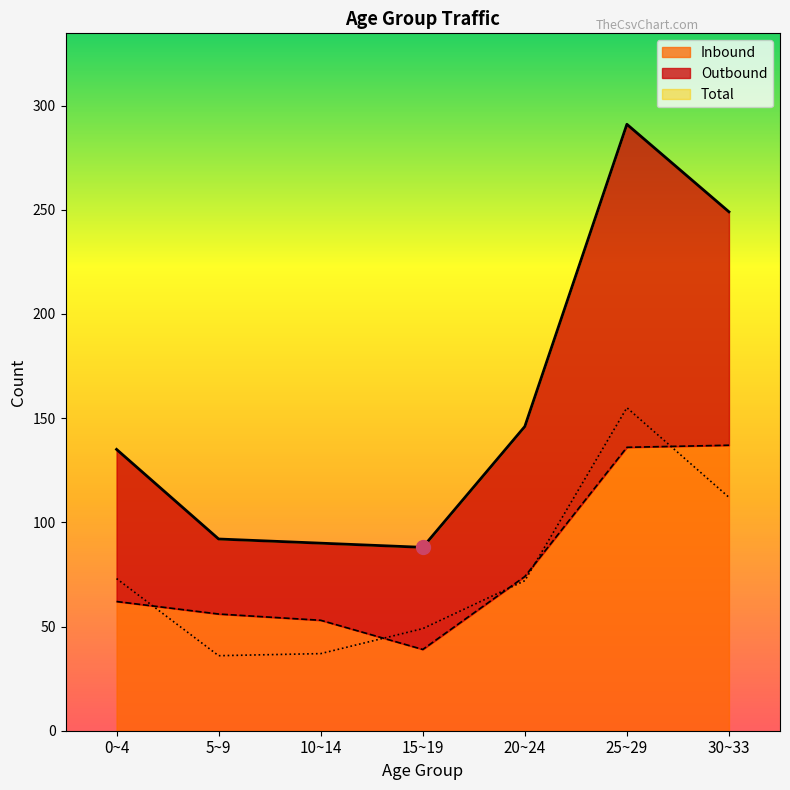

List the labels in order of Inbound value, largest first.

30~33, 25~29, 20~24, 0~4, 5~9, 10~14, 15~19